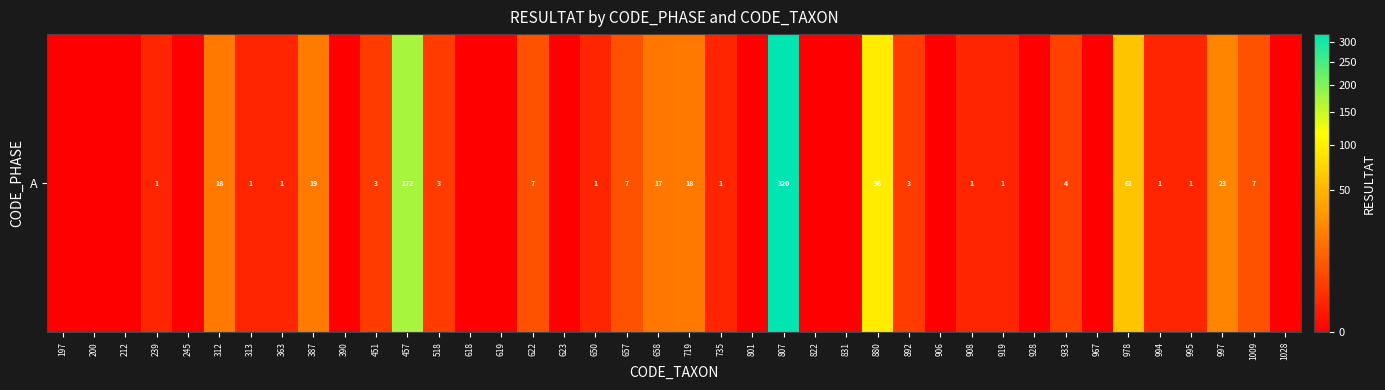

Where does the data first go above 1?

312